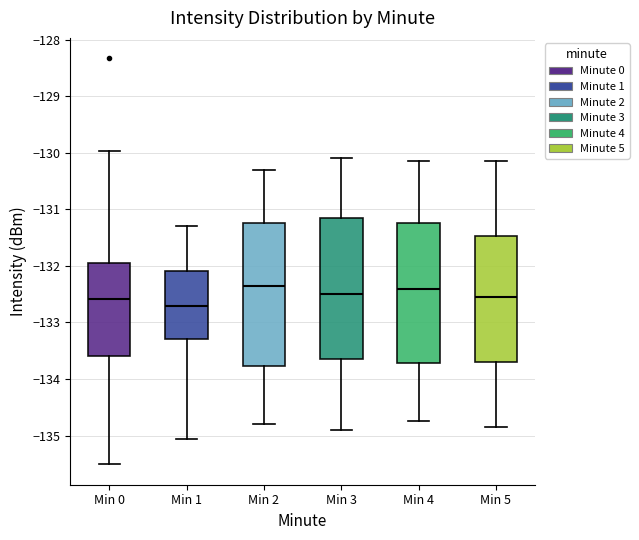

Reading left to right, read every box against the y-axis: the position of its median line, the range the box covers, and the ends of its whiskers. The values are not printed on the chart, so give them approximately, as read against the axis.

Min 0: median -132.6, box -133.6 to -131.9, whiskers -135.5 to -130.0
Min 1: median -132.7, box -133.3 to -132.1, whiskers -135.1 to -131.3
Min 2: median -132.3, box -133.8 to -131.2, whiskers -134.8 to -130.3
Min 3: median -132.5, box -133.6 to -131.1, whiskers -134.9 to -130.1
Min 4: median -132.4, box -133.7 to -131.2, whiskers -134.7 to -130.1
Min 5: median -132.5, box -133.7 to -131.5, whiskers -134.8 to -130.1